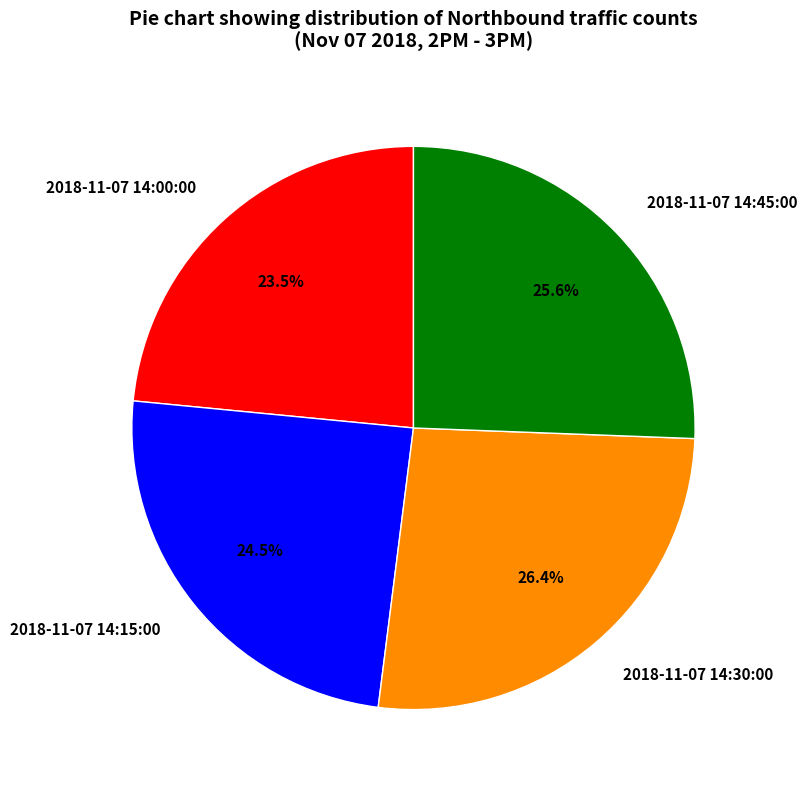

Is there any slice that represents more than half of the pie?

No